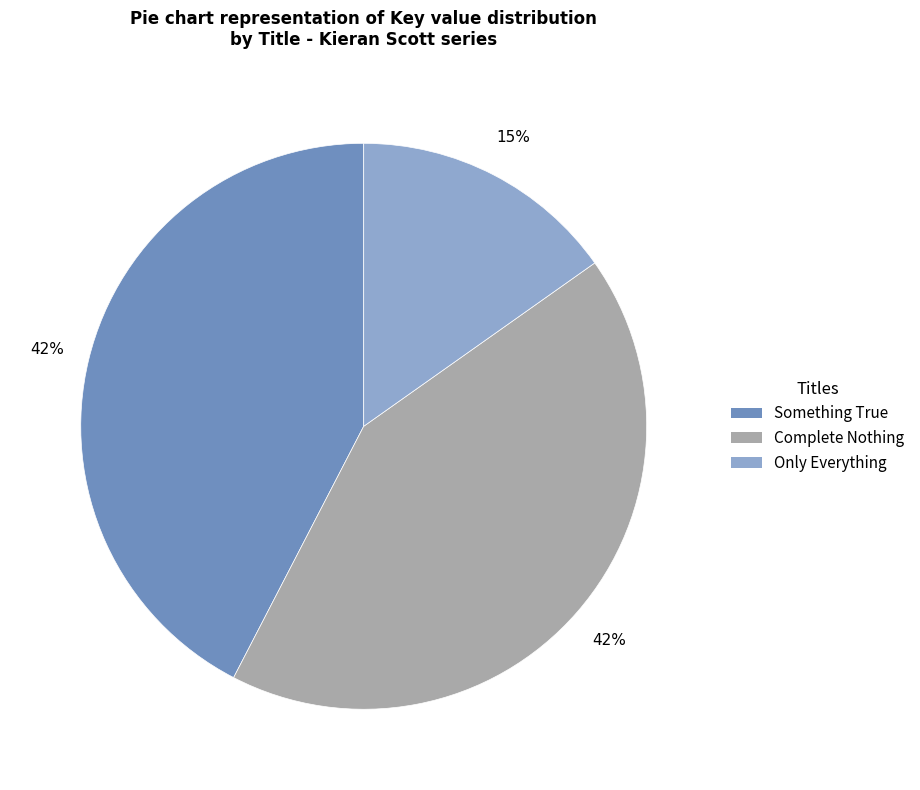

True or false: Complete Nothing accounts for 42% of the total.

True